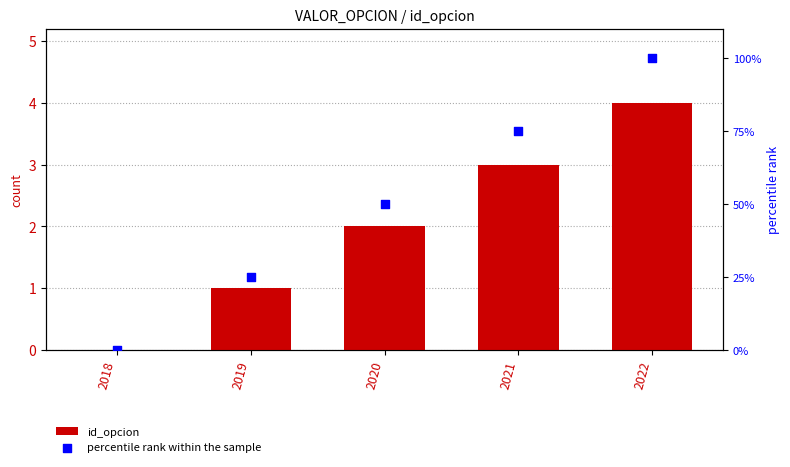

What is the total value across all series at 2021?

78